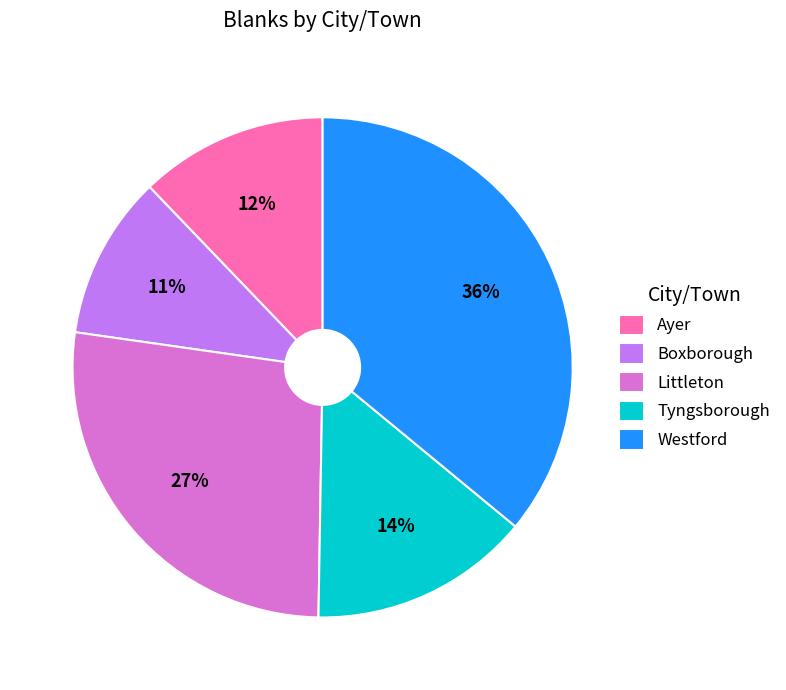

What is the smallest slice in the pie chart?

Boxborough